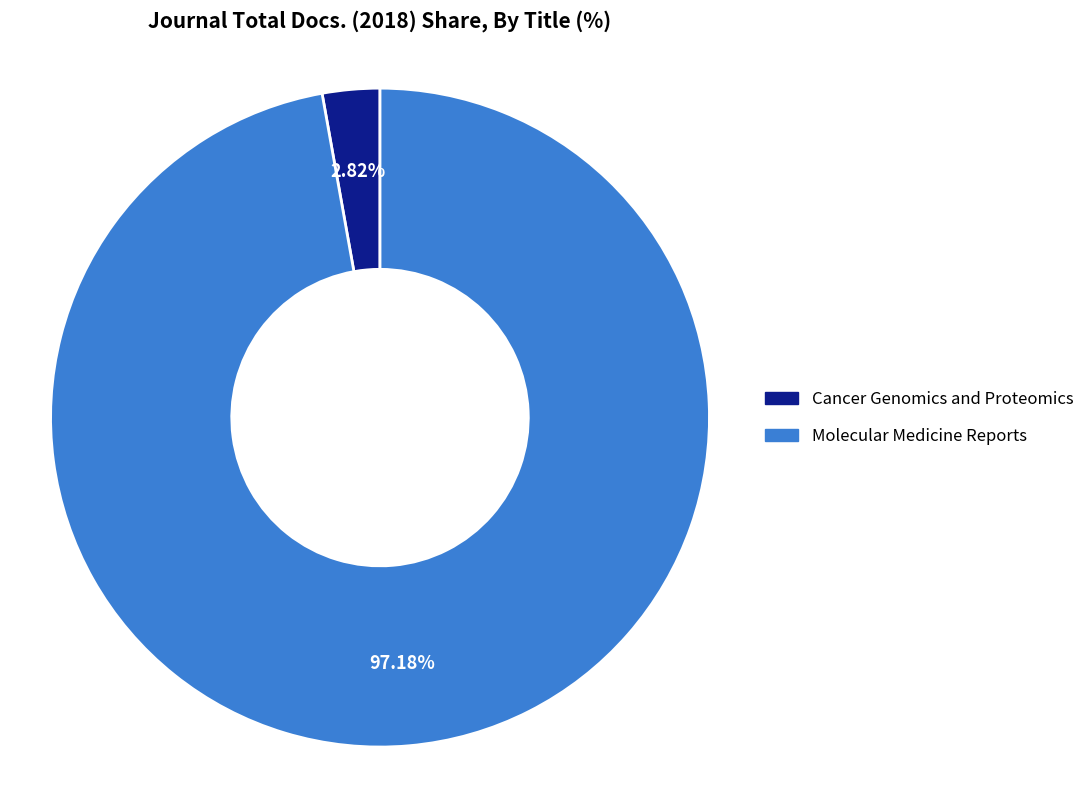

Which has a higher value, Molecular Medicine Reports or Cancer Genomics and Proteomics?

Molecular Medicine Reports